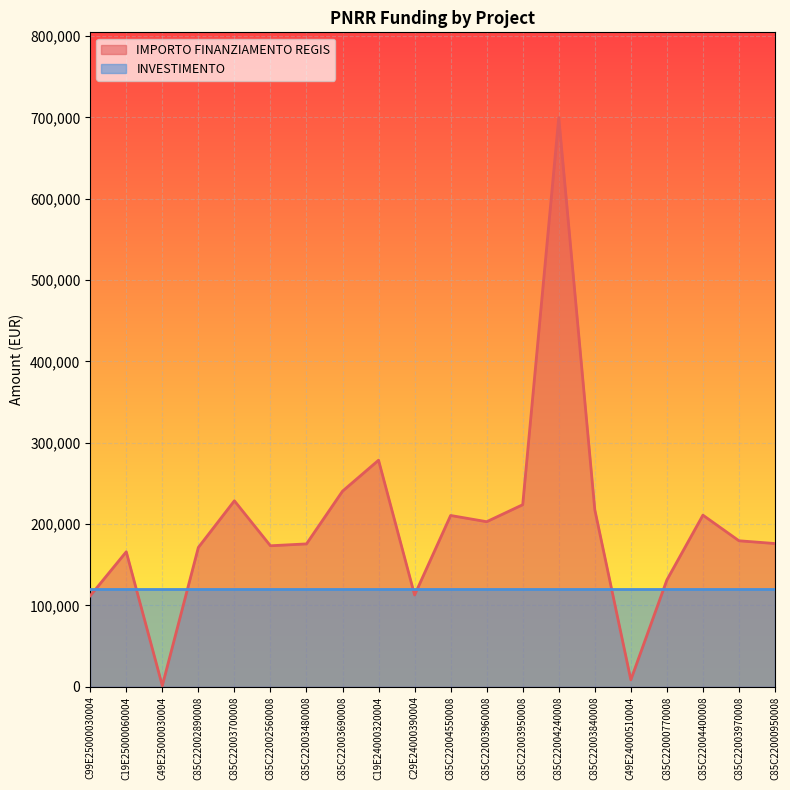

List the labels in order of value, smallest first.

C49E25000030004, C49E24000510004, C99E25000030004, C29E24000390004, C85C22000770008, C19E25000060004, C85C22002890008, C85C22002560008, C85C22003480008, C85C22000950008, C85C22003970008, C85C22003960008, C85C22004550008, C85C22004400008, C85C22003840008, C85C22003950008, C85C22003700008, C85C22003690008, C19E24000320004, C85C22004240008